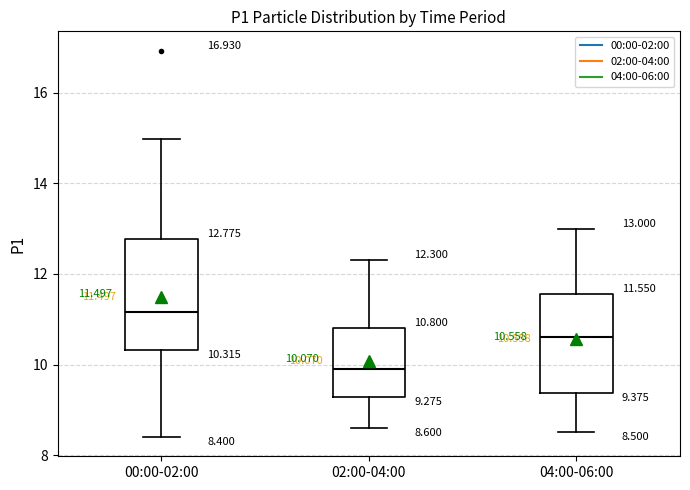

Which box is the tallest, from its lower edge to its upper edge?

00:00-02:00